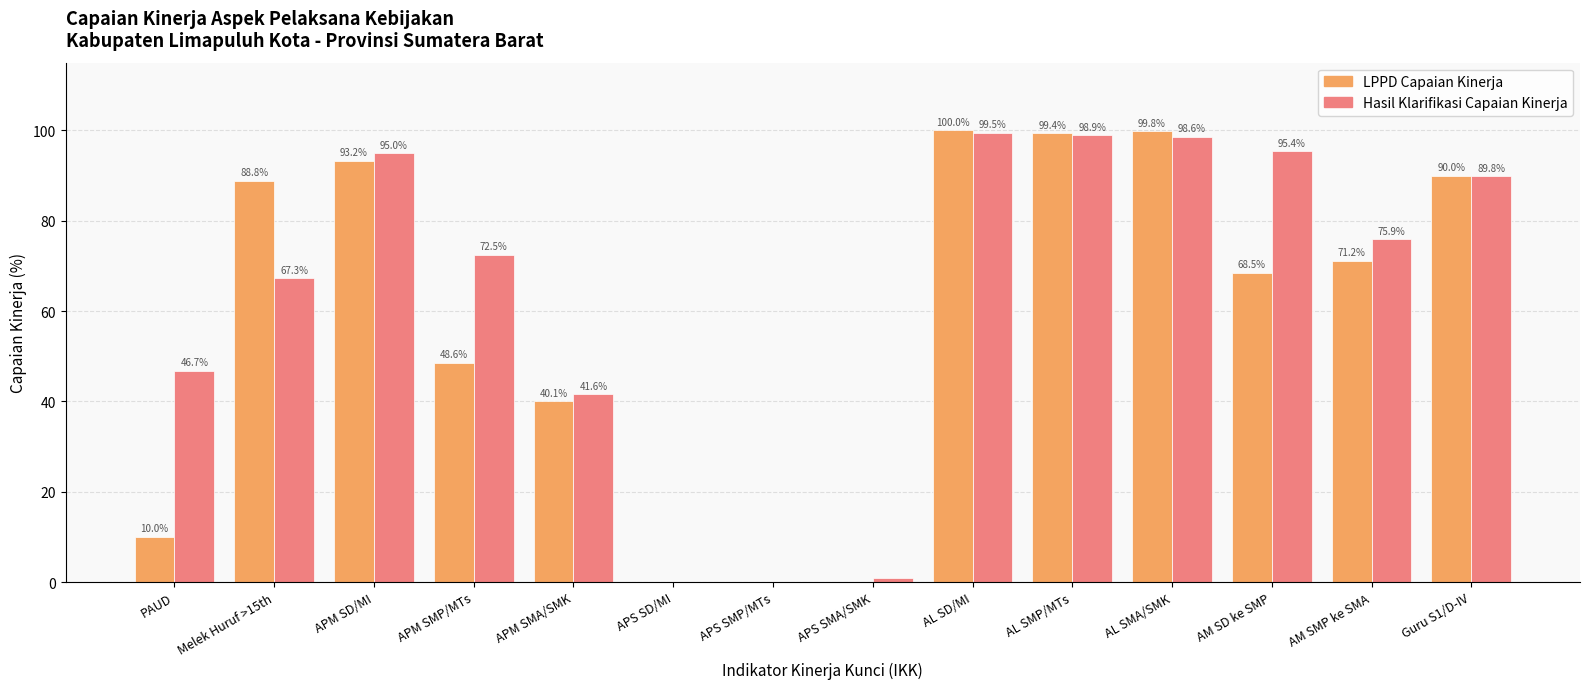

What is the difference between the Hasil Klarifikasi Capaian Kinerja values at AL SMA/SMK and PAUD?

51.9